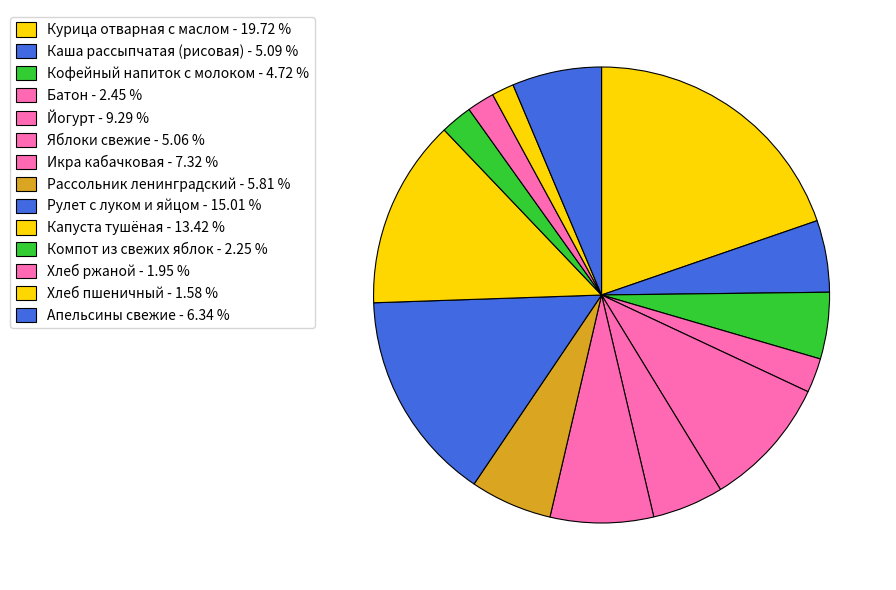

Does any single category account for the majority?

No